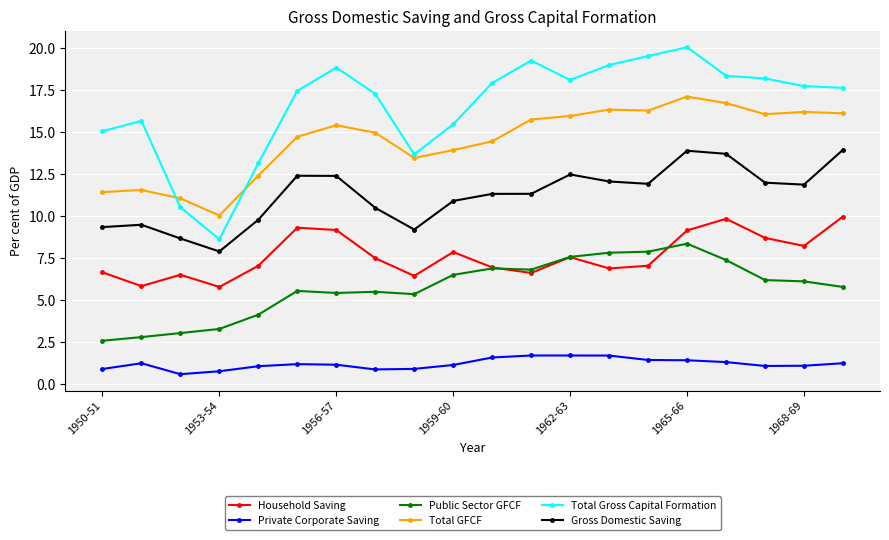

What are all the series names shown in the legend?

Household Saving, Private Corporate Saving, Public Sector GFCF, Total GFCF, Total Gross Capital Formation, Gross Domestic Saving